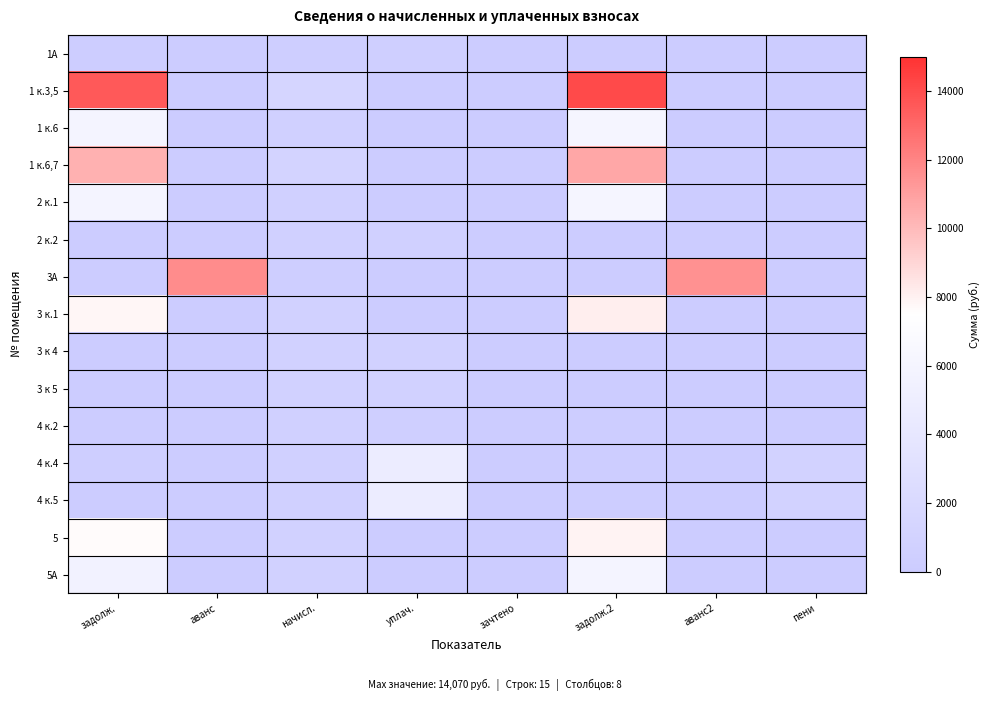

Reading left to right, list all the values displayed in this chart.

1А: задолж.=257.6	аванс=0.0	начисл.=462.7	уплач.=565.5	зачтено=0.0	задолж.2=102.8	аванс2=0.0	пени=2.2
1 к.3,5: задолж.=13591.3	аванс=0.0	начисл.=1435.8	уплач.=0.0	зачтено=0.0	задолж.2=14069.9	аванс2=0.0	пени=0.0
1 к.6: задолж.=5870.0	аванс=0.0	начисл.=620.1	уплач.=0.0	зачтено=0.0	задолж.2=6076.7	аванс2=0.0	пени=0.0
1 к.6,7: задолж.=10340.2	аванс=0.0	начисл.=1092.3	уплач.=0.0	зачтено=0.0	задолж.2=10704.3	аванс2=0.0	пени=0.0
2 к.1: задолж.=5870.0	аванс=0.0	начисл.=620.1	уплач.=0.0	зачтено=0.0	задолж.2=6076.7	аванс2=0.0	пени=0.0
2 к.2: задолж.=70.0	аванс=0.0	начисл.=629.6	уплач.=629.6	зачтено=0.0	задолж.2=70.0	аванс2=0.0	пени=0.0
3А: задолж.=0.0	аванс=11690.6	начисл.=457.9	уплач.=0.0	зачтено=0.0	задолж.2=0.0	аванс2=11538.0	пени=0.0
3 к.1: задолж.=7811.6	аванс=0.0	начисл.=825.2	уплач.=0.0	зачтено=0.0	задолж.2=8086.7	аванс2=0.0	пени=0.0
3 к 4: задолж.=0.0	аванс=0.0	начисл.=825.2	уплач.=825.2	зачтено=0.0	задолж.2=0.0	аванс2=0.0	пени=0.0
3 к 5: задолж.=0.0	аванс=0.0	начисл.=815.7	уплач.=815.7	зачтено=0.0	задолж.2=0.0	аванс2=0.0	пени=0.0
4 к.2: задолж.=70.0	аванс=0.0	начисл.=629.6	уплач.=489.5	зачтено=0.0	задолж.2=279.8	аванс2=0.0	пени=1.9
4 к.4: задолж.=422.5	аванс=0.0	начисл.=620.1	уплач.=4823.0	зачтено=0.0	задолж.2=206.7	аванс2=0.0	пени=999.5
4 к.5: задолж.=68.9	аванс=0.0	начисл.=620.1	уплач.=4754.1	зачтено=0.0	задолж.2=275.6	аванс2=0.0	пени=1047.0
5: задолж.=7665.4	аванс=0.0	начисл.=830.0	уплач.=0.0	зачтено=0.0	задолж.2=7942.0	аванс2=0.0	пени=0.0
5А: задолж.=5707.8	аванс=0.0	начисл.=796.6	уплач.=0.0	зачтено=0.0	задолж.2=5973.4	аванс2=0.0	пени=0.0